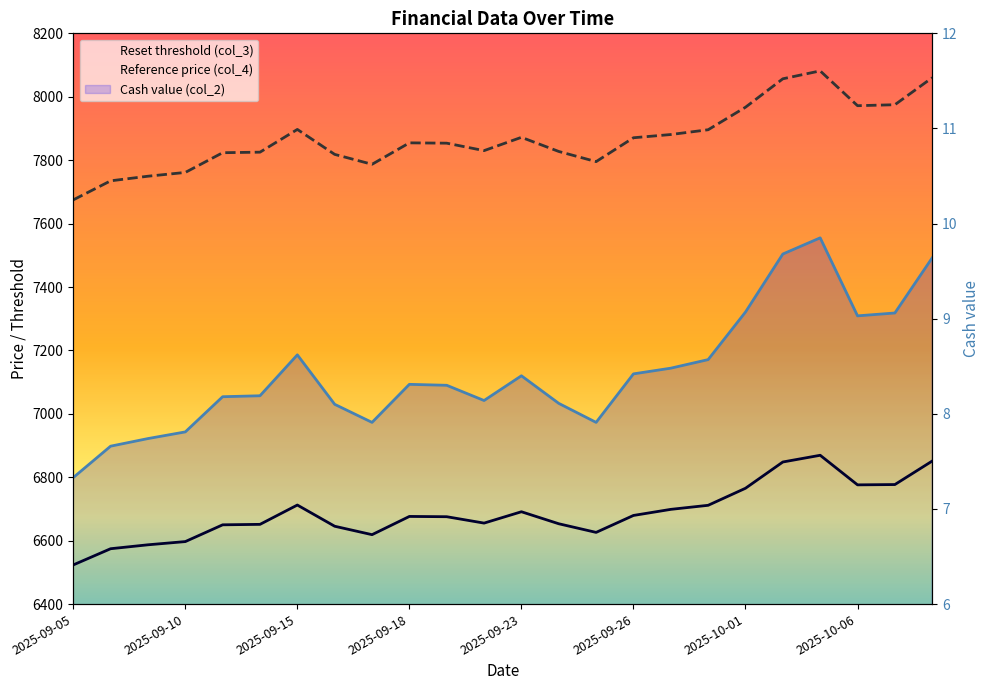

At how many categories does at least one series exceed 4994?

24